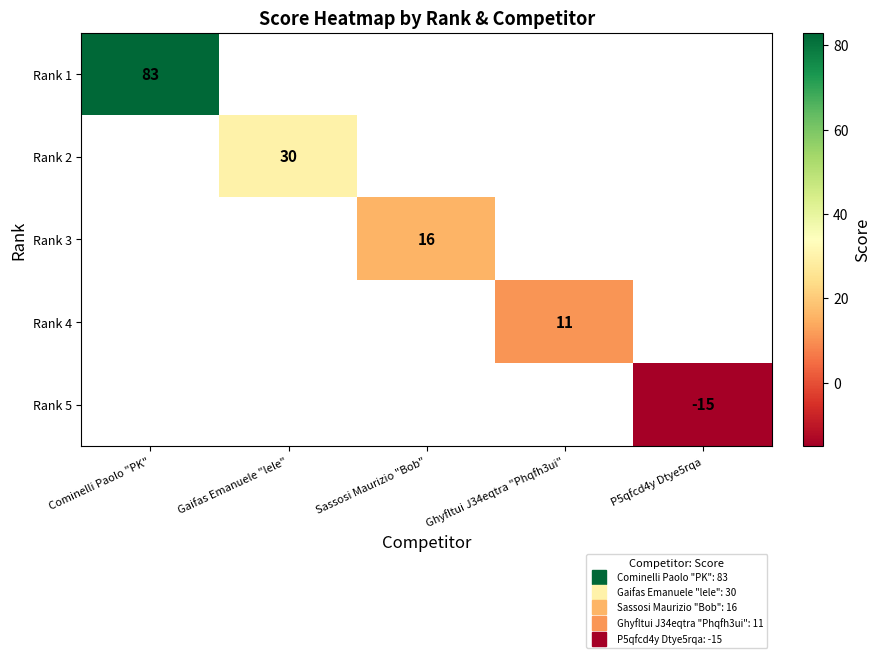

What is the maximum value shown in the chart?

83.0